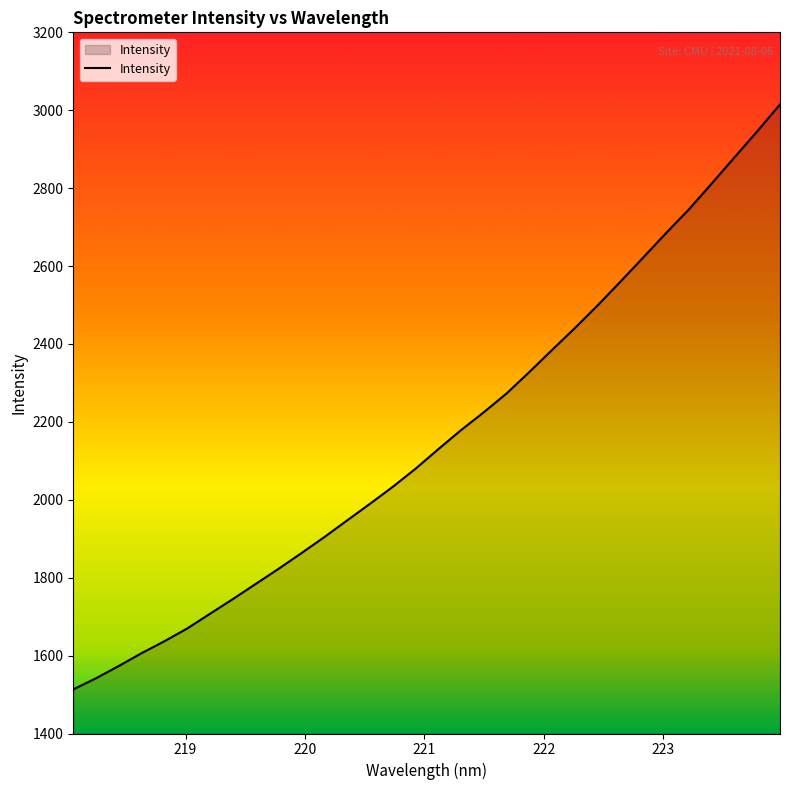

What is the minimum value shown in the chart?

1513.2